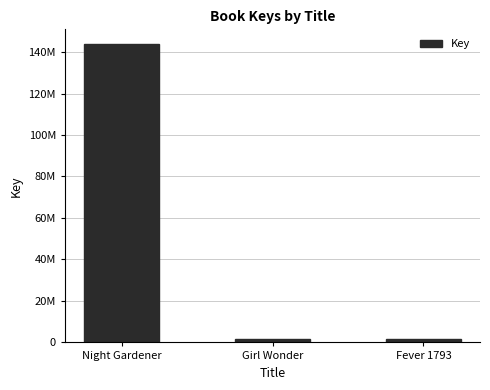

Does the chart contain any negative values?

No